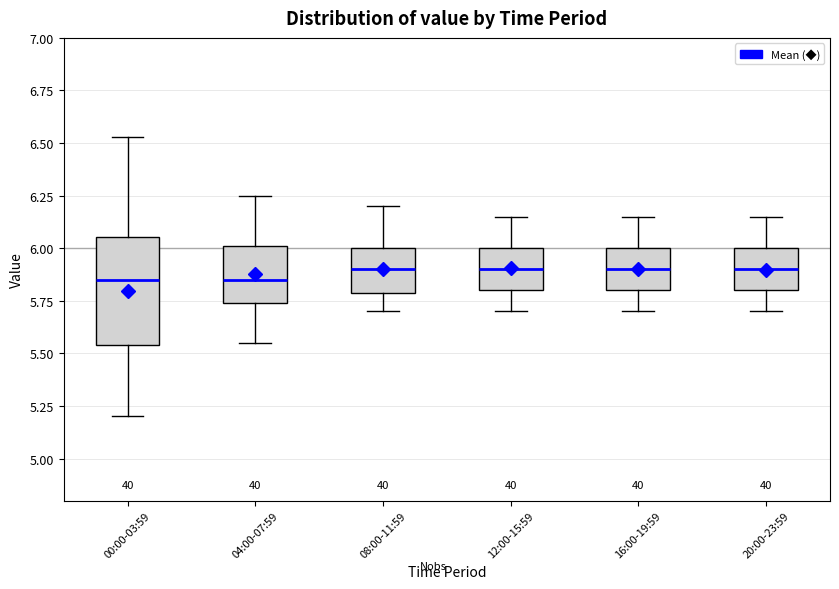

Reading left to right, transcribe this box plot: for each box, give where its median line is, the range the box spans, and where its two whiskers end, as read against the y-axis. The values are not printed on the chart, so give them approximately, as read against the axis.

00:00-03:59: median 5.85, box 5.55 to 6.05, whiskers 5.20 to 6.55
04:00-07:59: median 5.85, box 5.75 to 6.00, whiskers 5.55 to 6.25
08:00-11:59: median 5.90, box 5.80 to 6.00, whiskers 5.70 to 6.20
12:00-15:59: median 5.90, box 5.80 to 6.00, whiskers 5.70 to 6.15
16:00-19:59: median 5.90, box 5.80 to 6.00, whiskers 5.70 to 6.15
20:00-23:59: median 5.90, box 5.80 to 6.00, whiskers 5.70 to 6.15